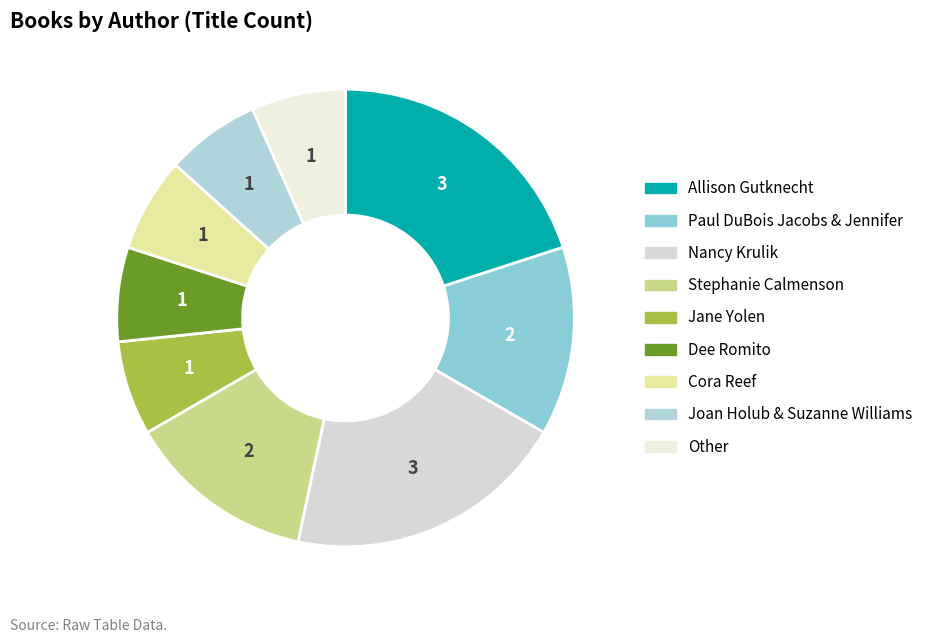

True or false: Cora Reef accounts for 13% of the total.

False